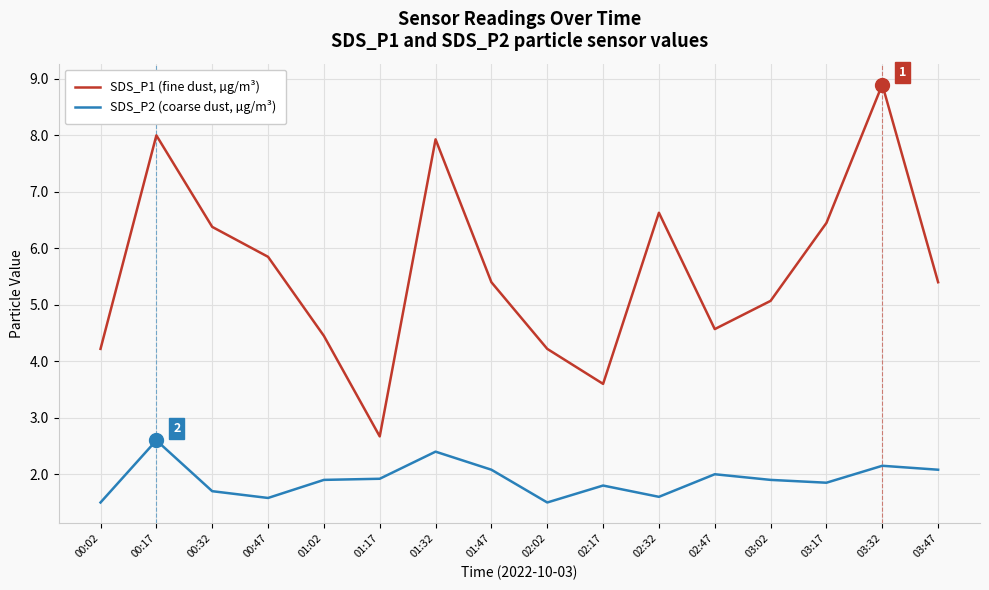

Where is SDS_P1 (fine dust, µg/m³) nearest to the value 5?

03:02